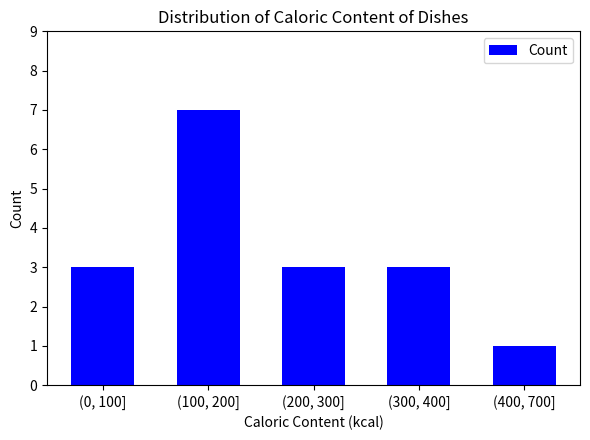

Reading left to right, what are all the values shown in this chart?

(0, 100]=3	(100, 200]=7	(200, 300]=3	(300, 400]=3	(400, 700]=1